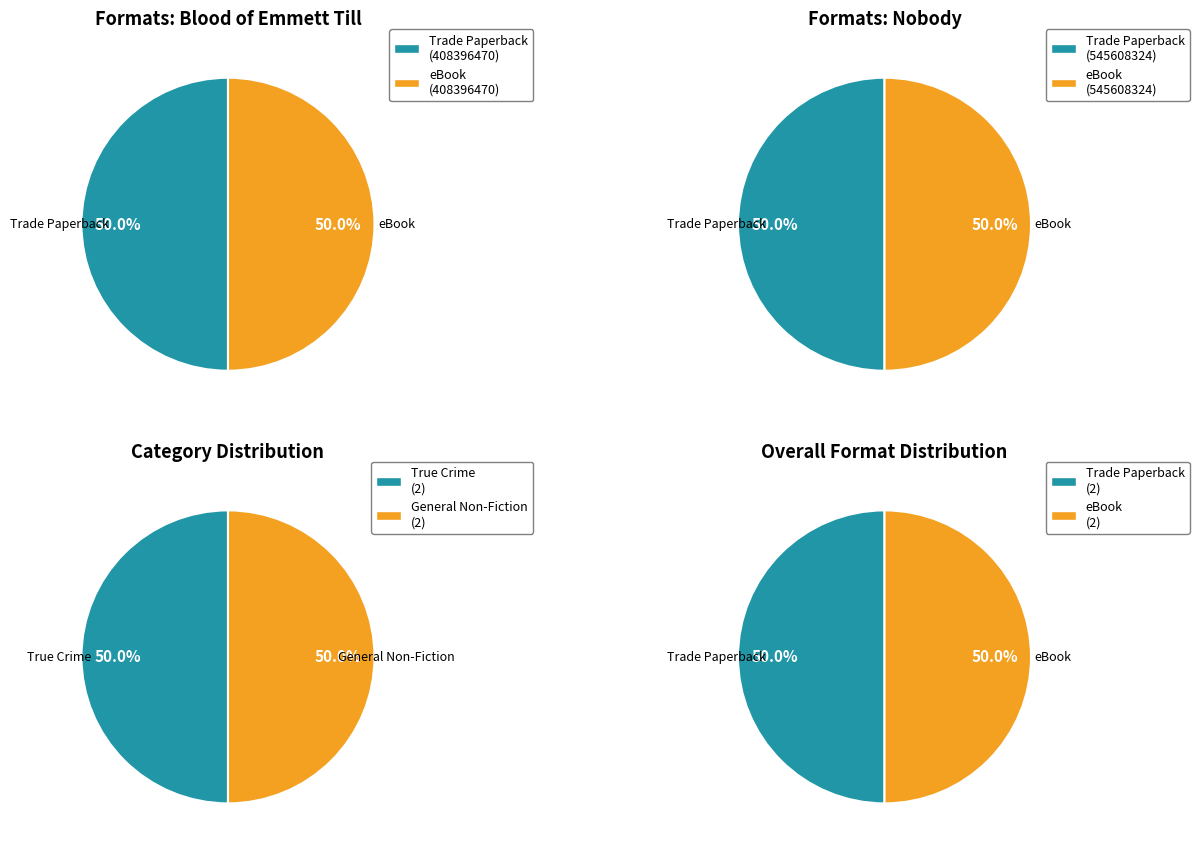

To the nearest percent, what is the average slice percentage?

50%